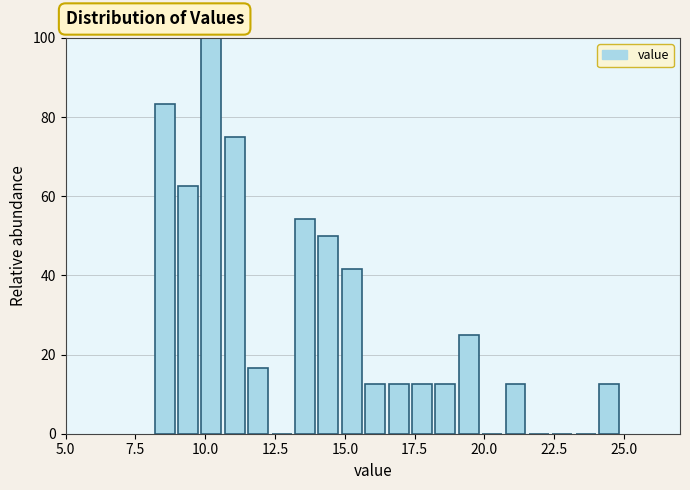

Around what value on the x-axis is the tallest bar? Give the approximate position of its centre, as read against the axis.

10.0